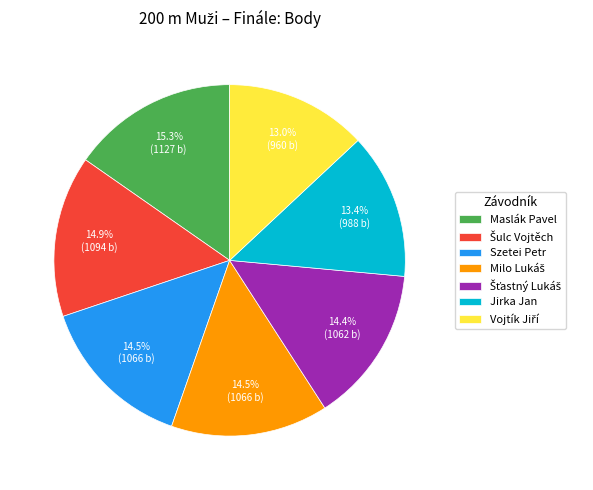

Does Jirka Jan account for over 50% of the chart?

No